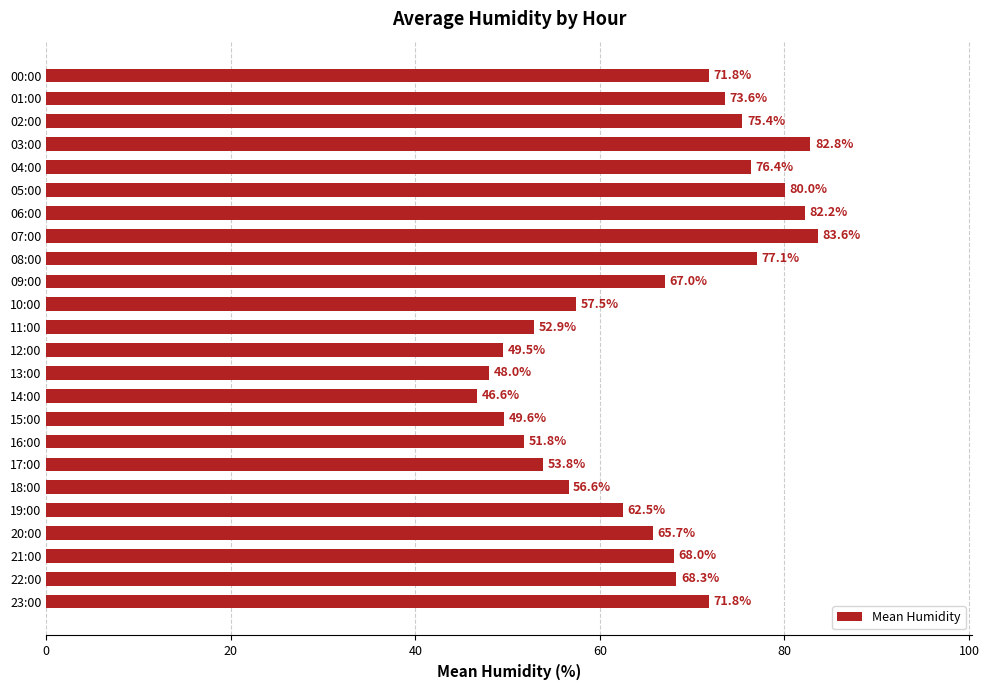

What position from the top is 23:00?

24